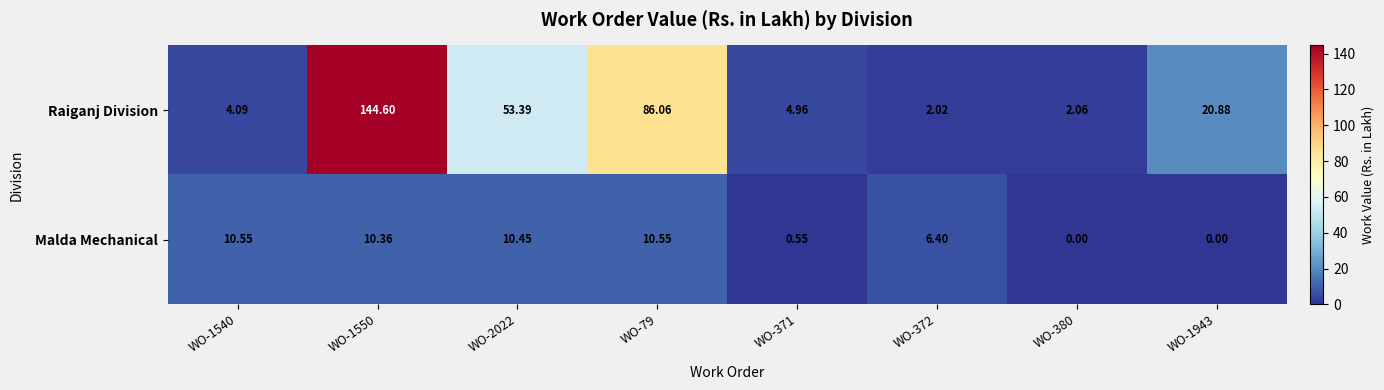

Is the value of Malda Mechanical at WO-79 greater than the value of Raiganj Division at WO-2022?

No